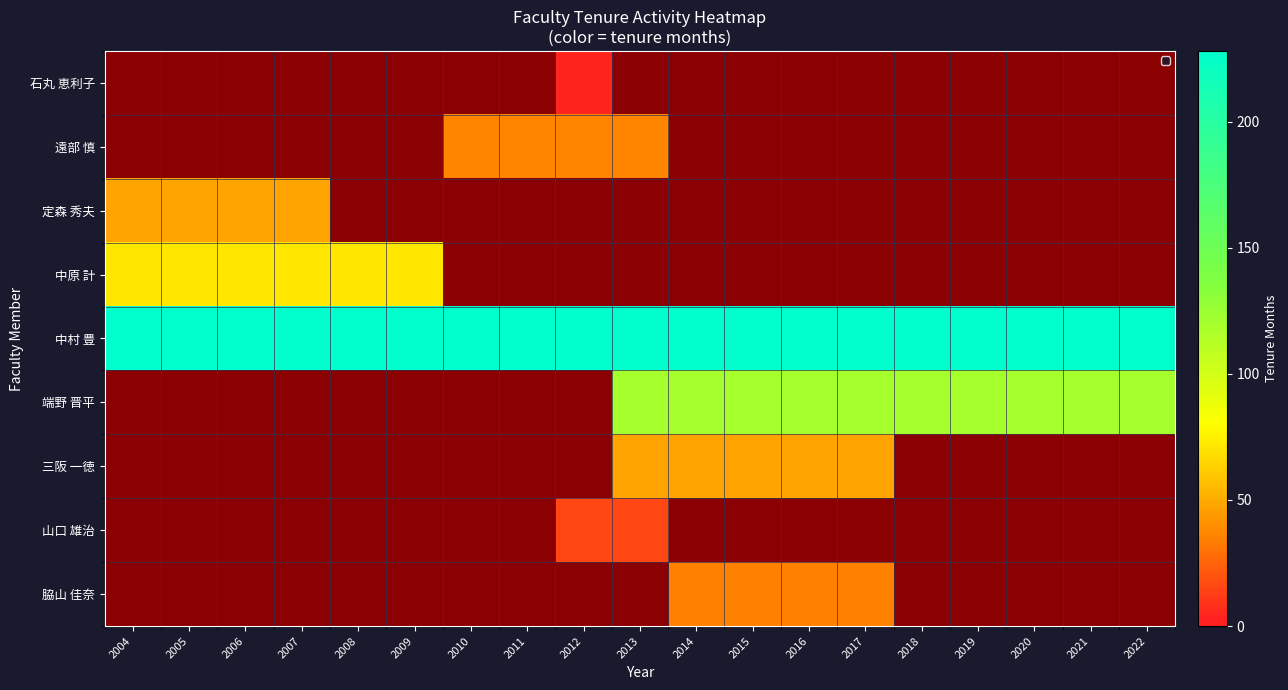

At which category is the sum across all series the highest?

2013